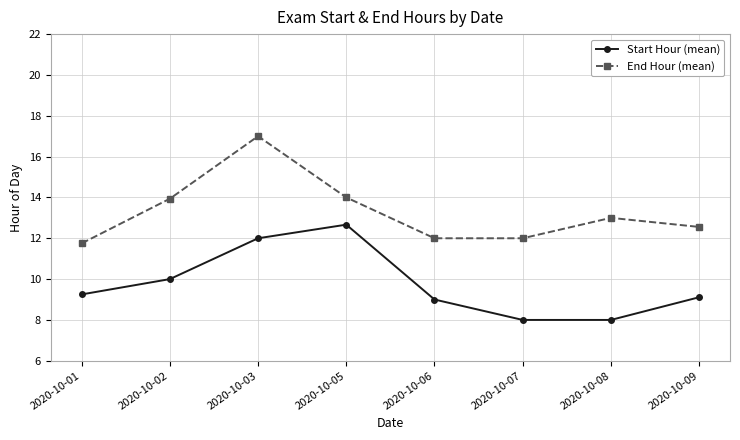

Rank the series by their average value, from lowest to highest.

Start Hour (mean), End Hour (mean)